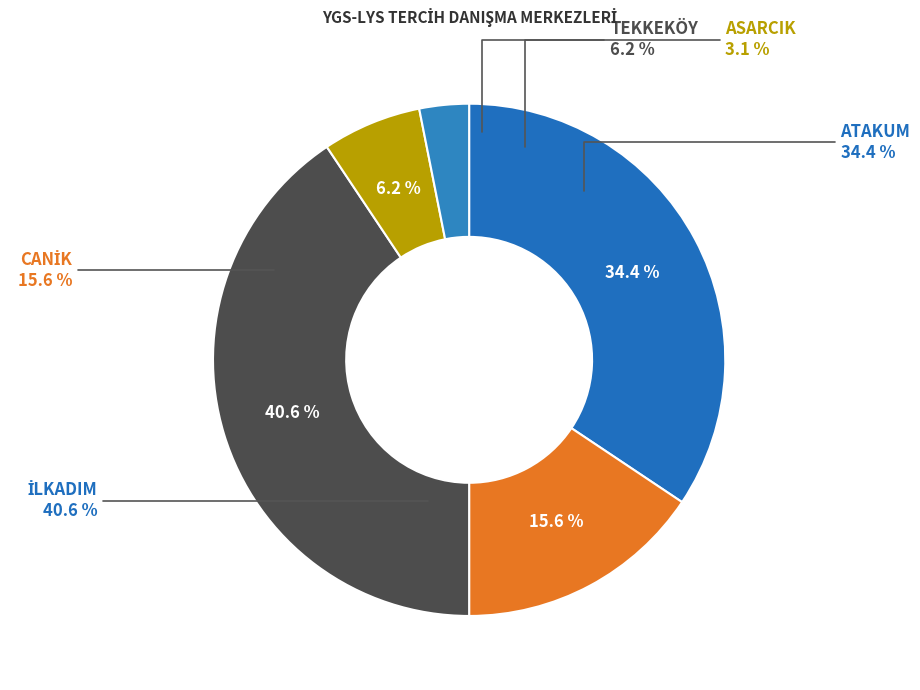

Combined, what portion of the pie is İLKADIM and ATAKUM?

75.0%